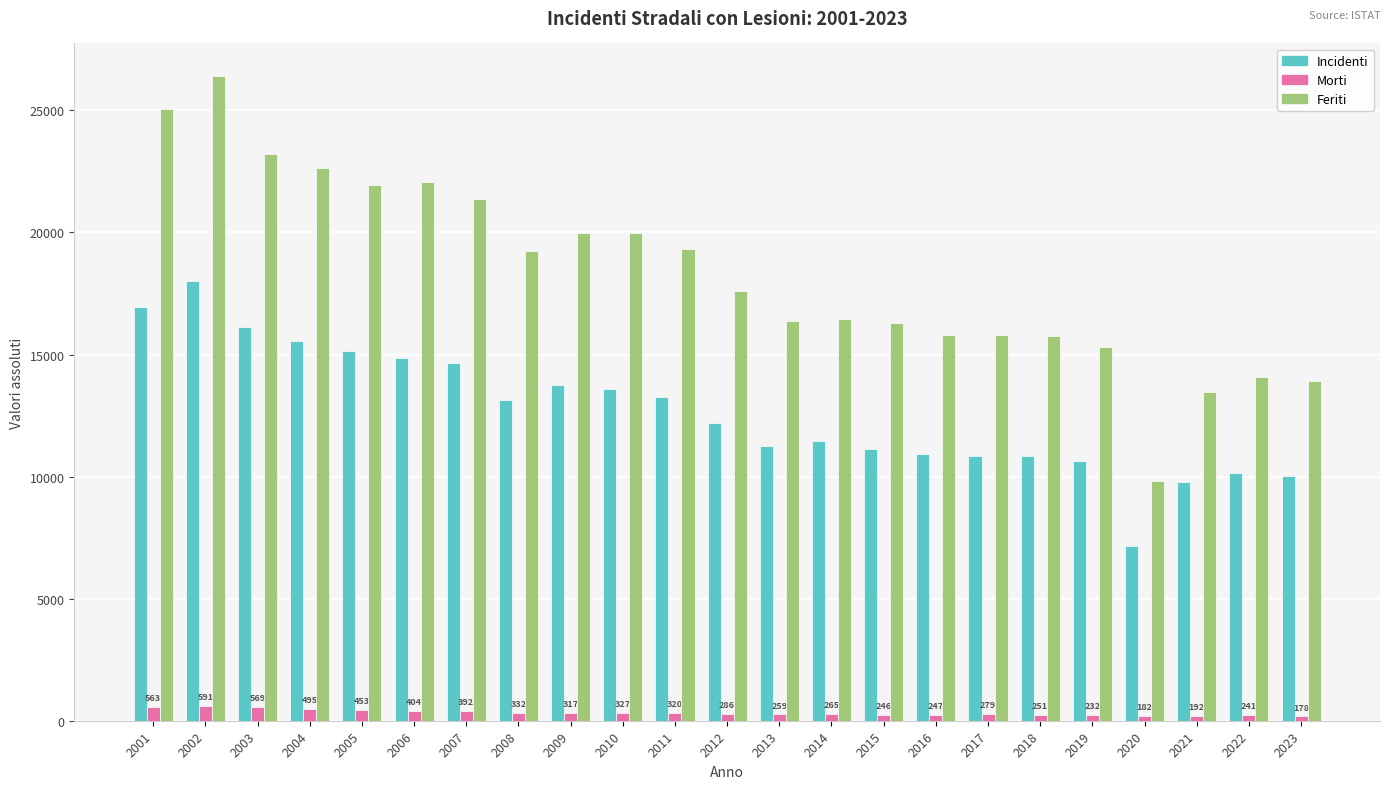

What is the sum of all Incidenti values?

291281